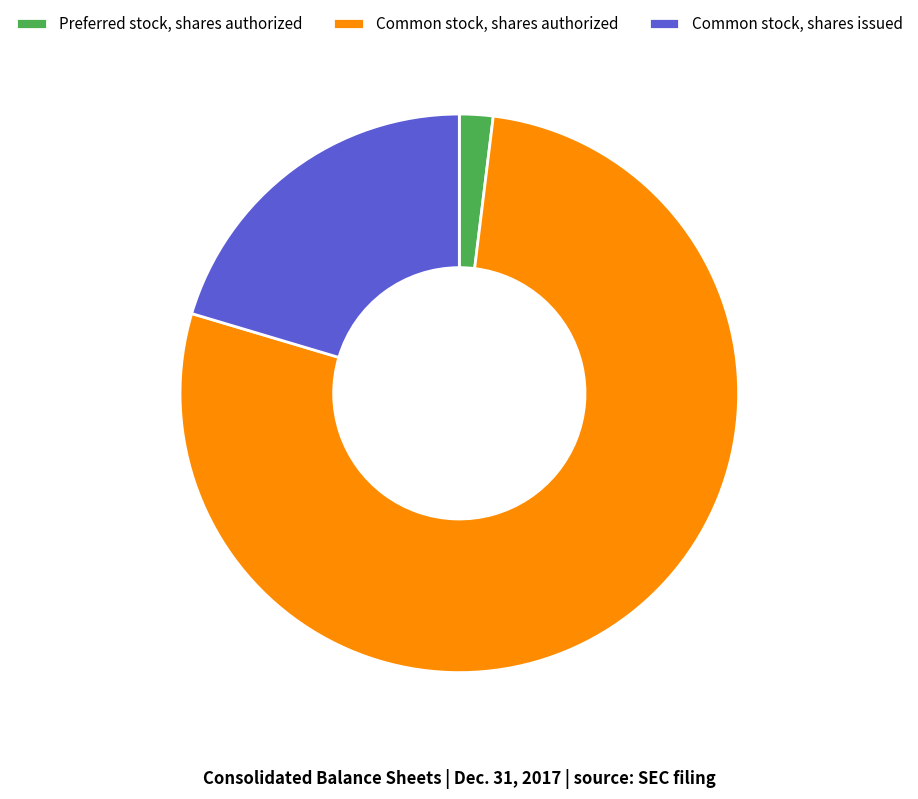

Count the number of slices in the pie.

3